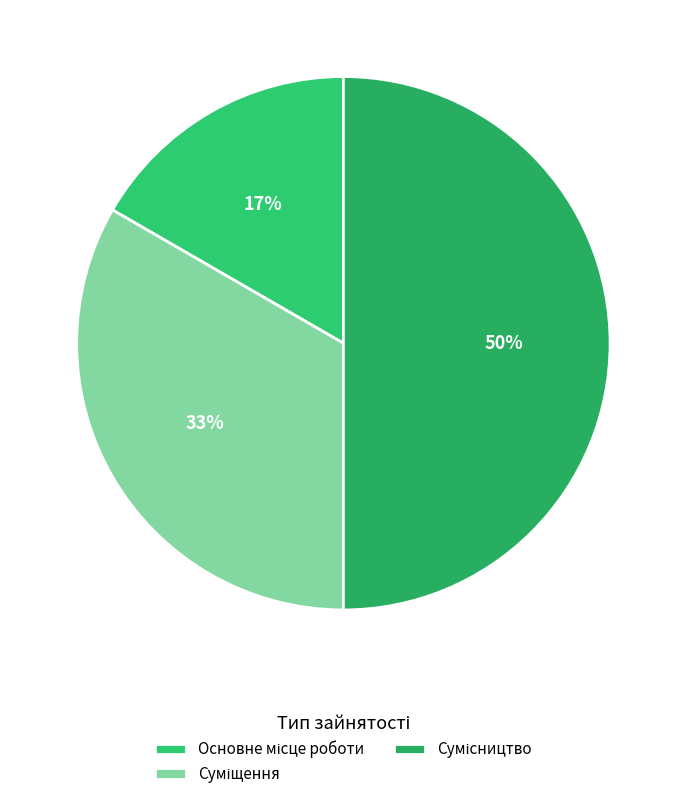

Does any single category account for the majority?

No